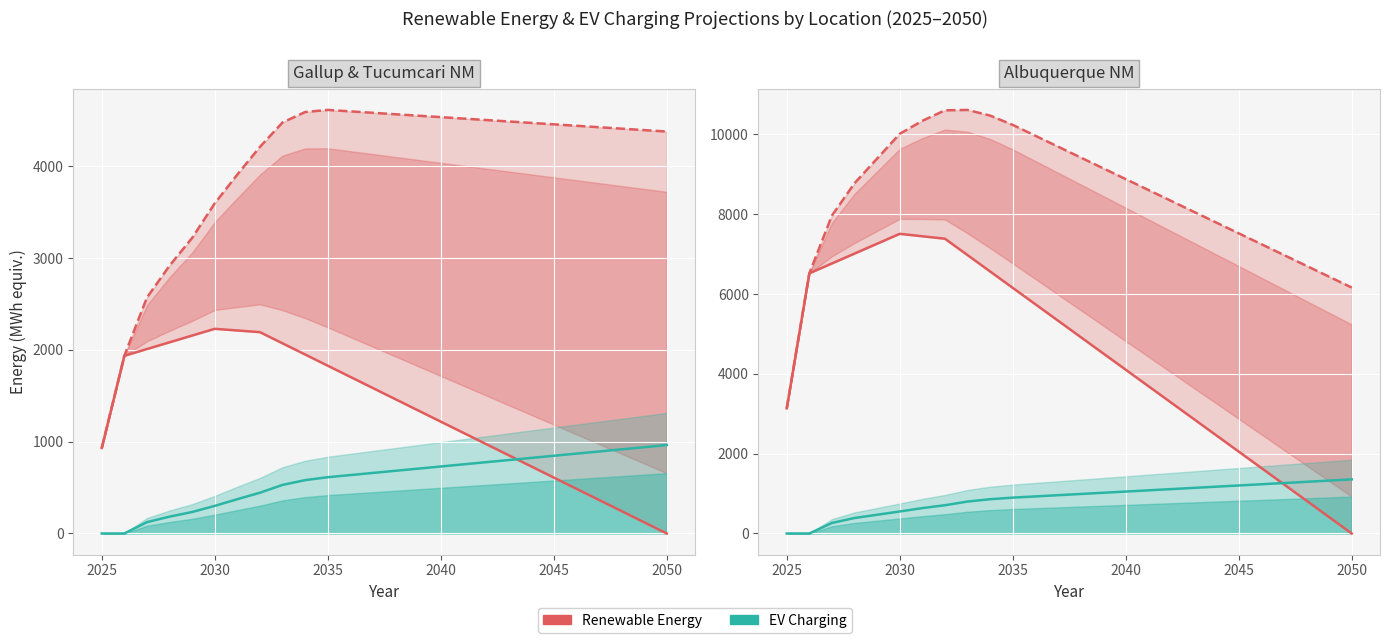

List the series in order of their peak value, lowest first.

EV Charging, Renewable Energy, Total (Renewable+EV)